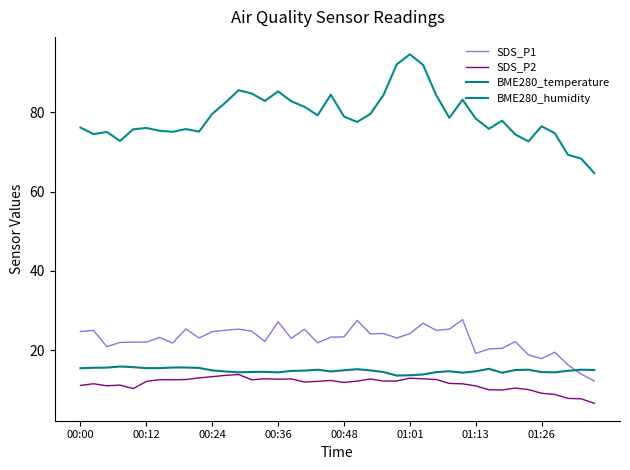

What is the difference between the second highest and second lowest values in the SDS_P2 series?

5.9